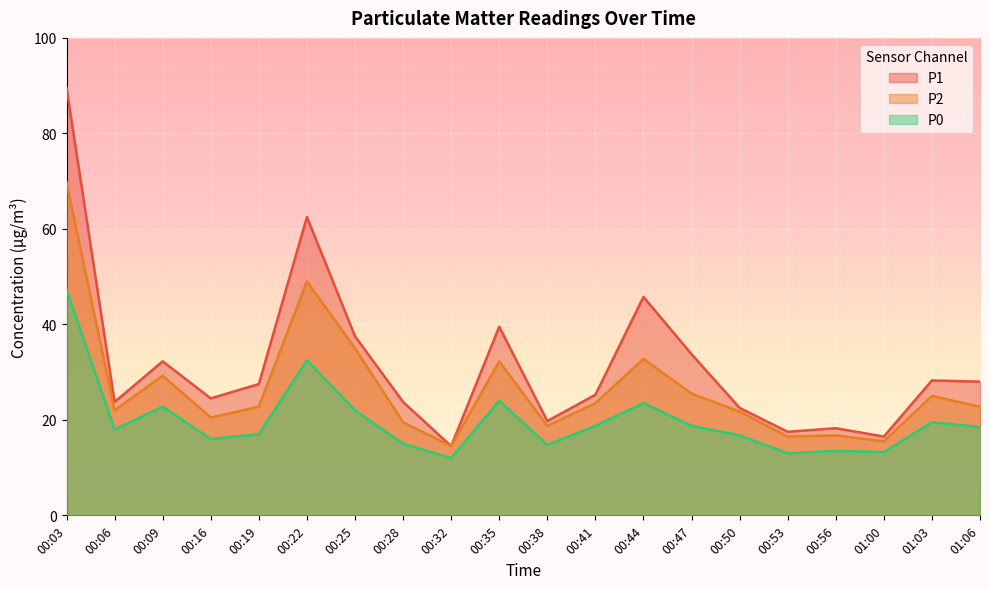

What is the highest value of the P1 series?

89.5